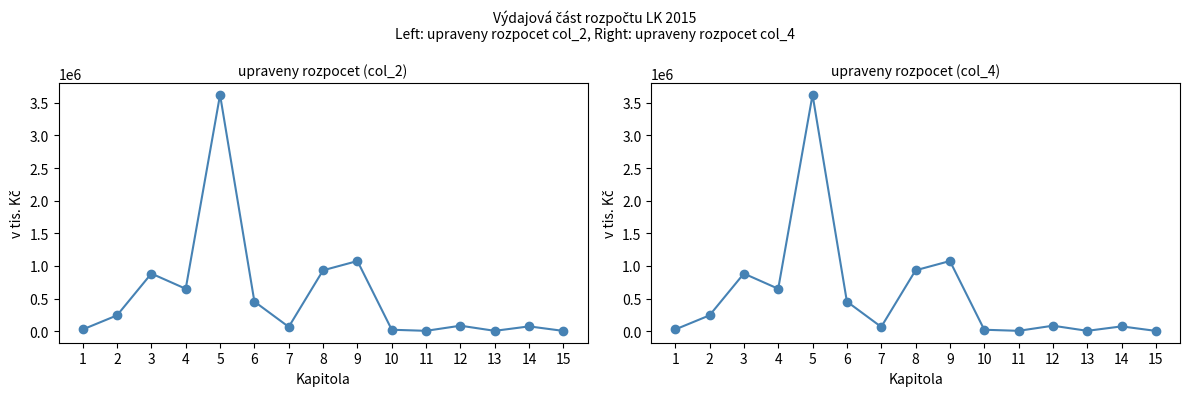

What is the difference between the upraveny rozpocet (col_4) values at 15 and 2?

238449.9